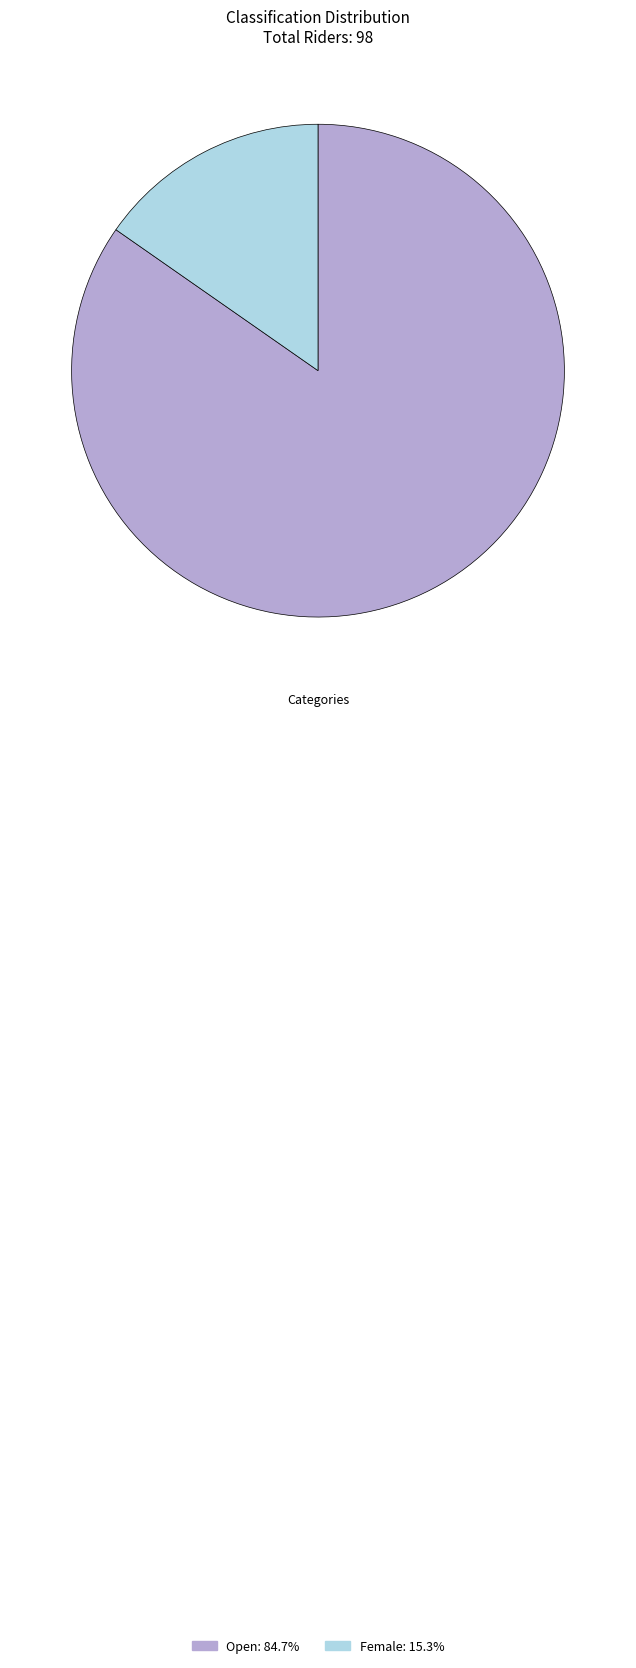

Do Female: 15.3% and Open: 84.7% together represent more than half of the pie?

Yes